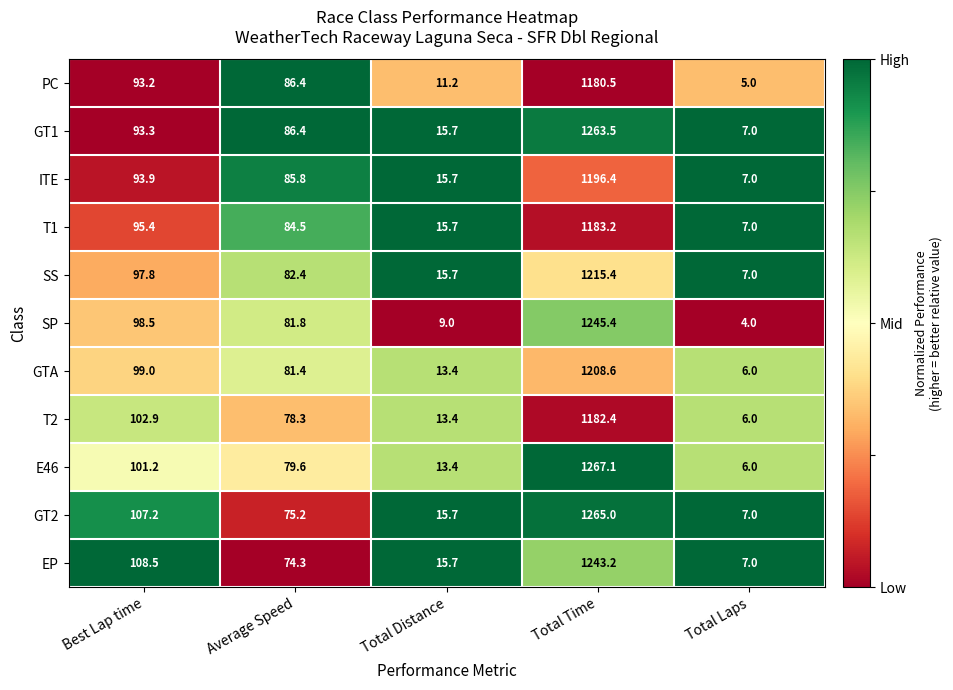

Which series has the largest range (max minus min)?

E46